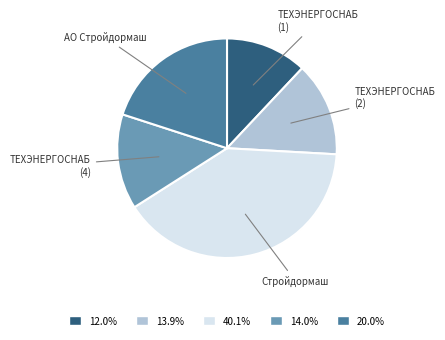

How many slices are in this pie chart?

5